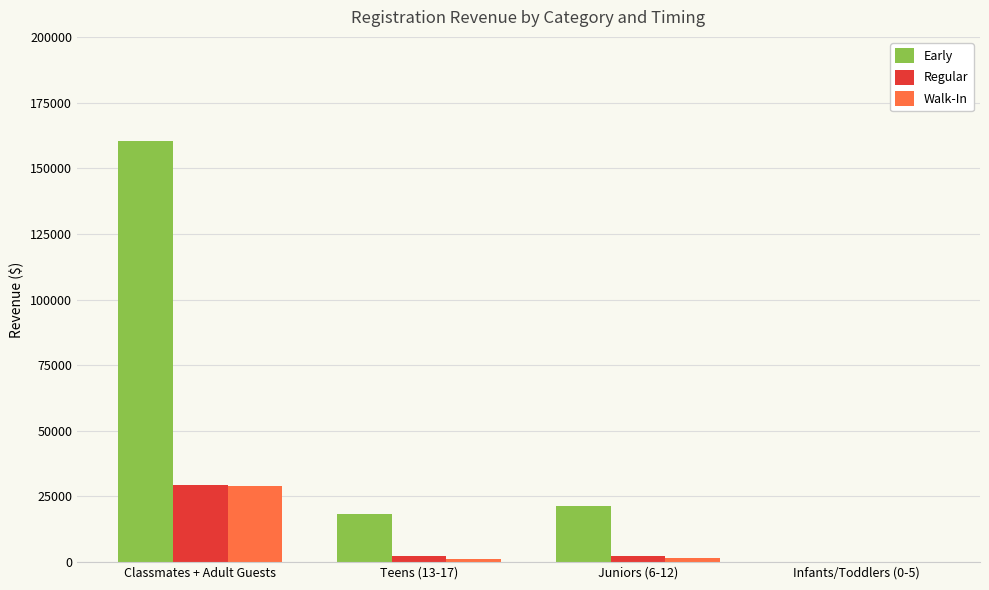

Is the value of Early at Classmates + Adult Guests greater than the value of Walk-In at Classmates + Adult Guests?

Yes